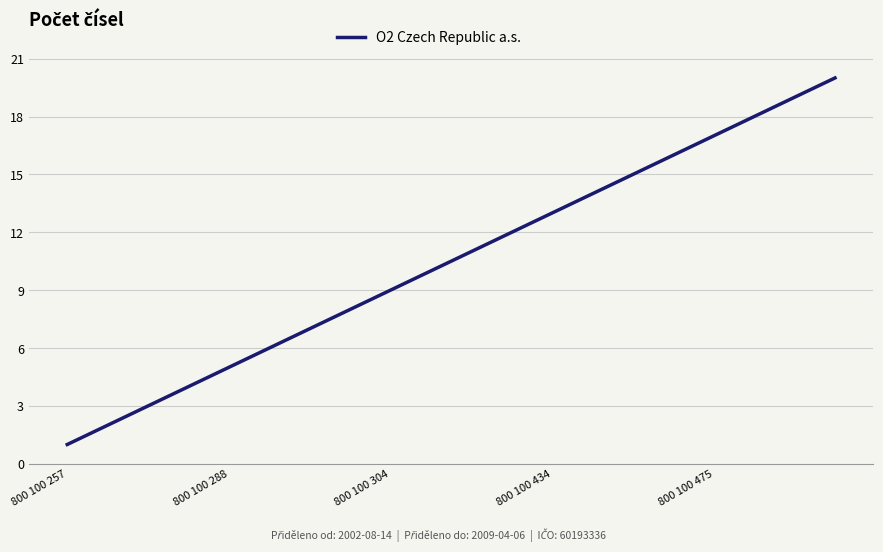

What is the difference between the maximum and minimum values?

19